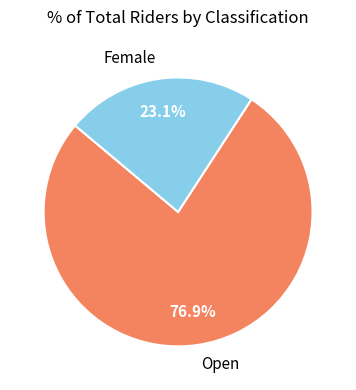

What percentage is the Female slice, to the nearest percent?

23%